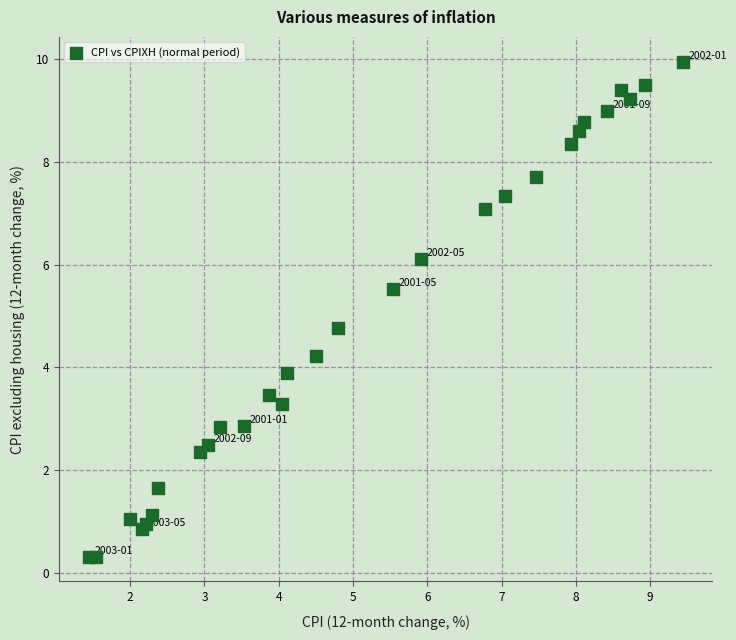

What Y value in the scatter plot is closest to 5?

4.8